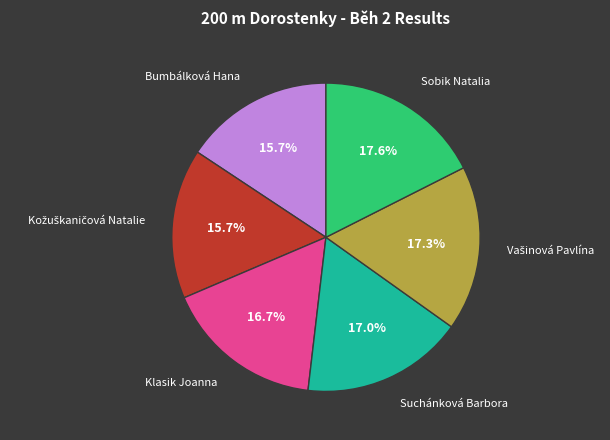

Is there a majority slice in this chart?

No